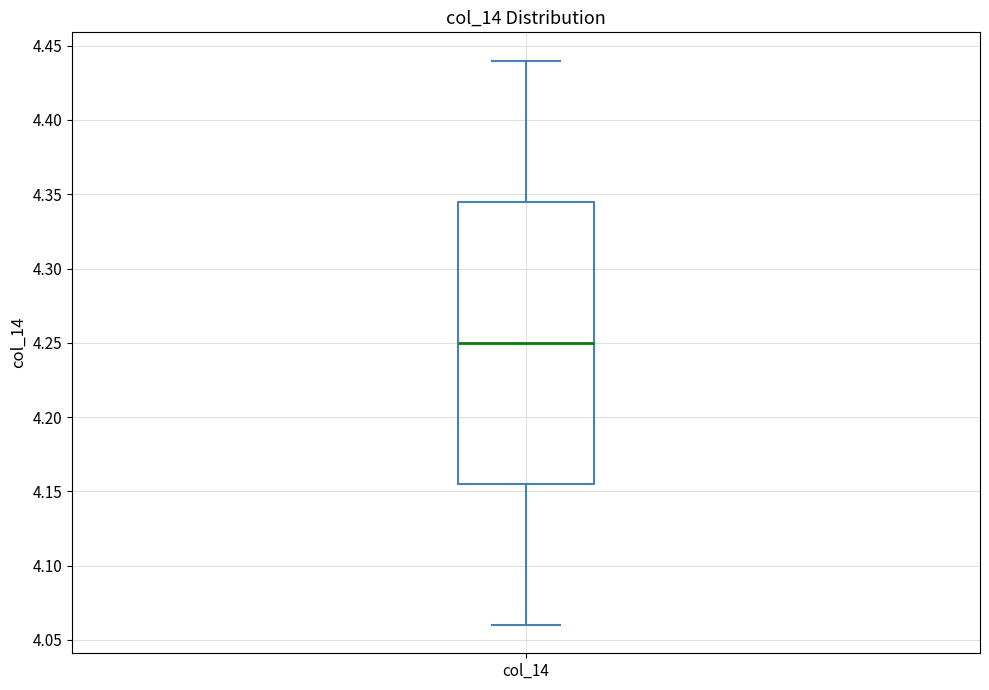

Transcribe this box plot: give where the median line is, the range the box spans, and where the two whiskers end, as read against the y-axis. The values are not printed on the chart, so give them approximately, as read against the axis.

median 4.250, box 4.155 to 4.345, whiskers 4.060 to 4.440